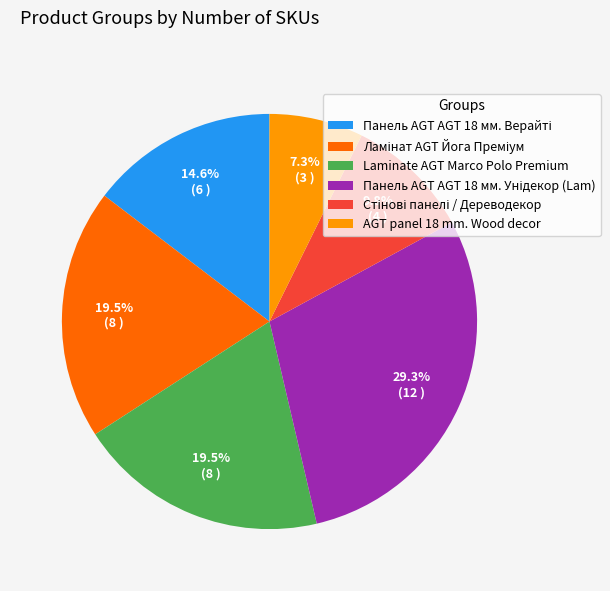

Is AGT panel 18 mm. Wood decor the majority of the pie?

No